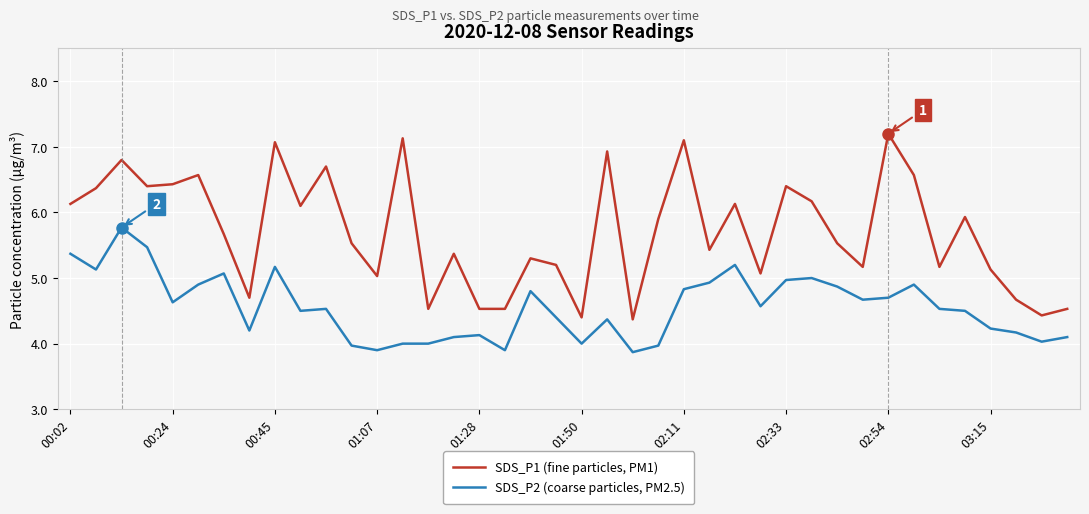

True or false: SDS_P2 (coarse particles, PM2.5) and SDS_P1 (fine particles, PM1) intersect in this chart.

False